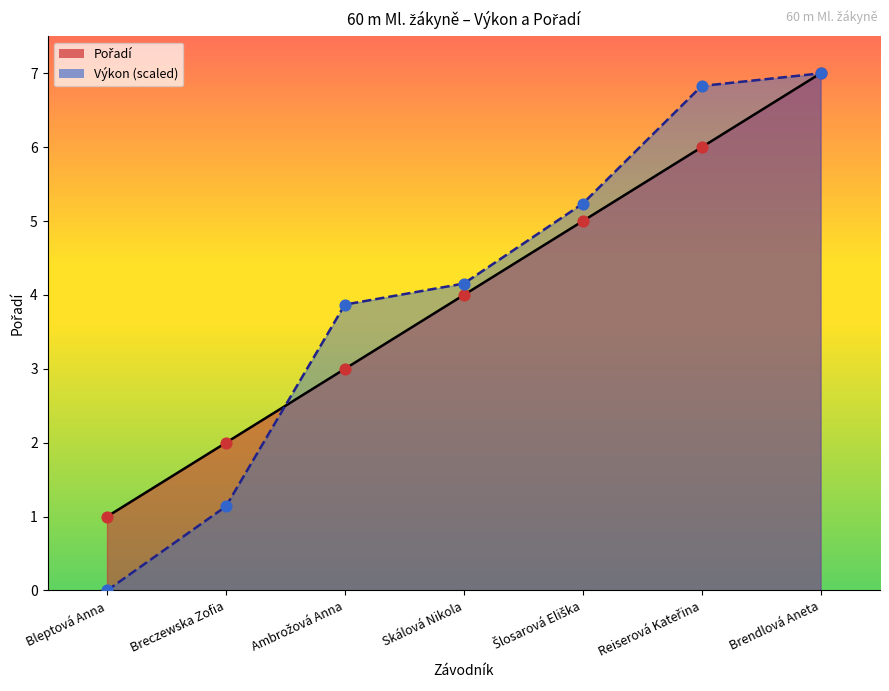

At how many categories does at least one series exceed 4?

4